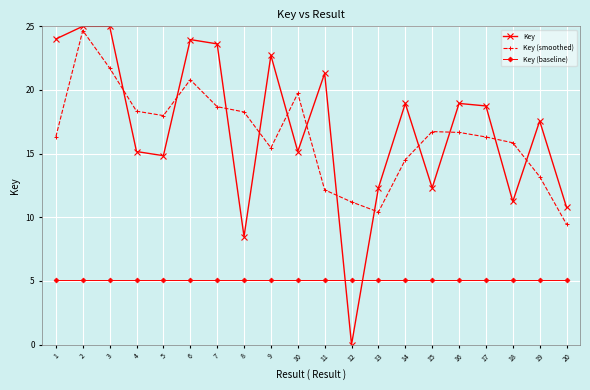

What is the maximum value shown in the chart?

25.0